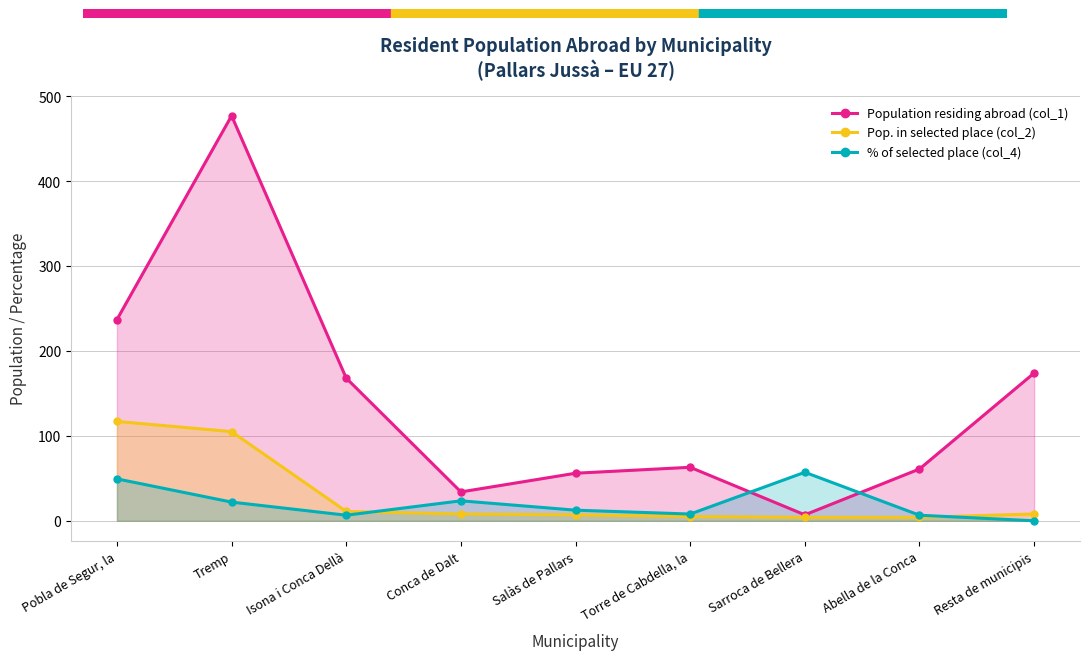

What is the label of the 9th point from the left?

Resta de municipis